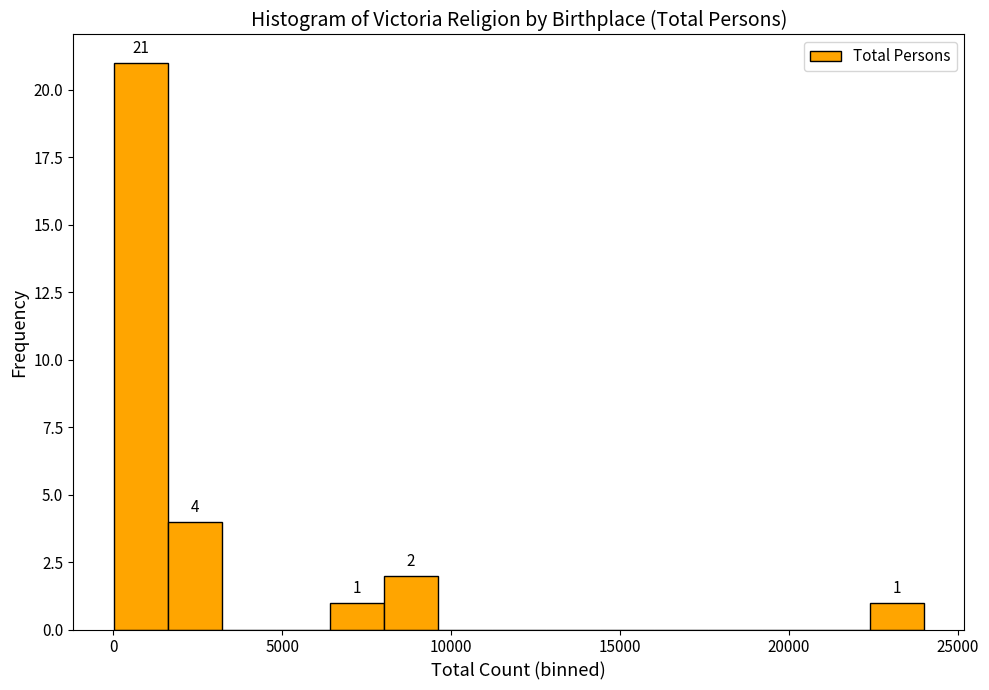

Around what value on the x-axis is the tallest bar? Give the approximate position of its centre, as read against the axis.

1000